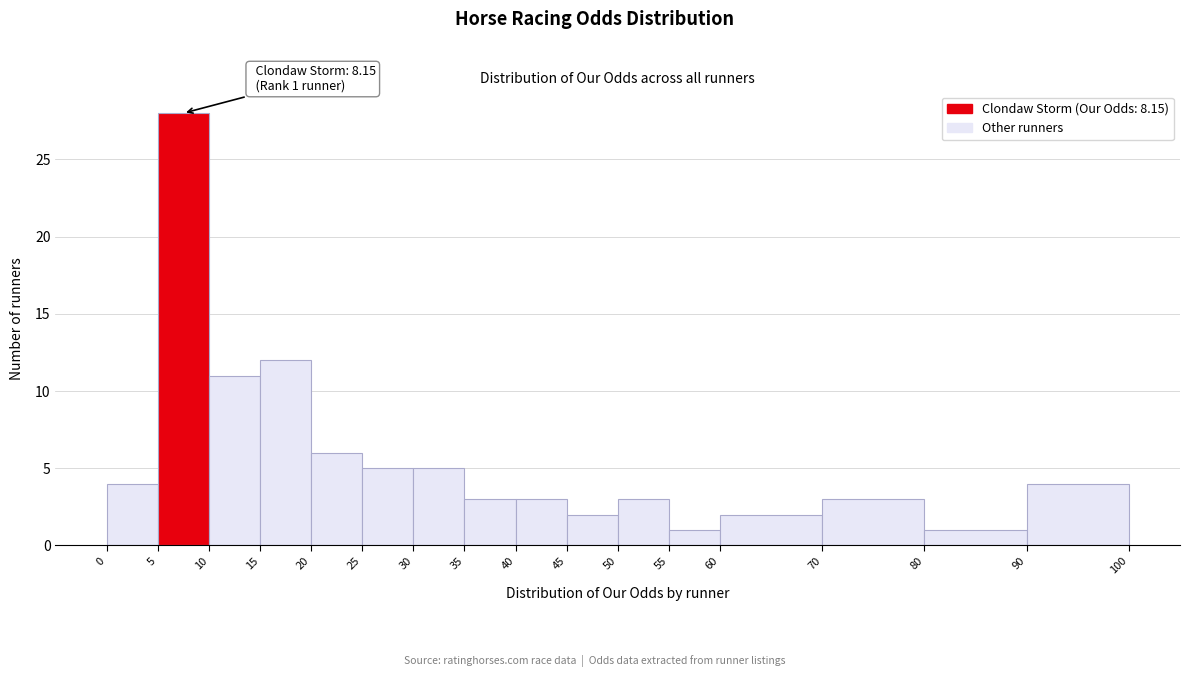

Which range on the x-axis has the tallest bar?

5 to 10